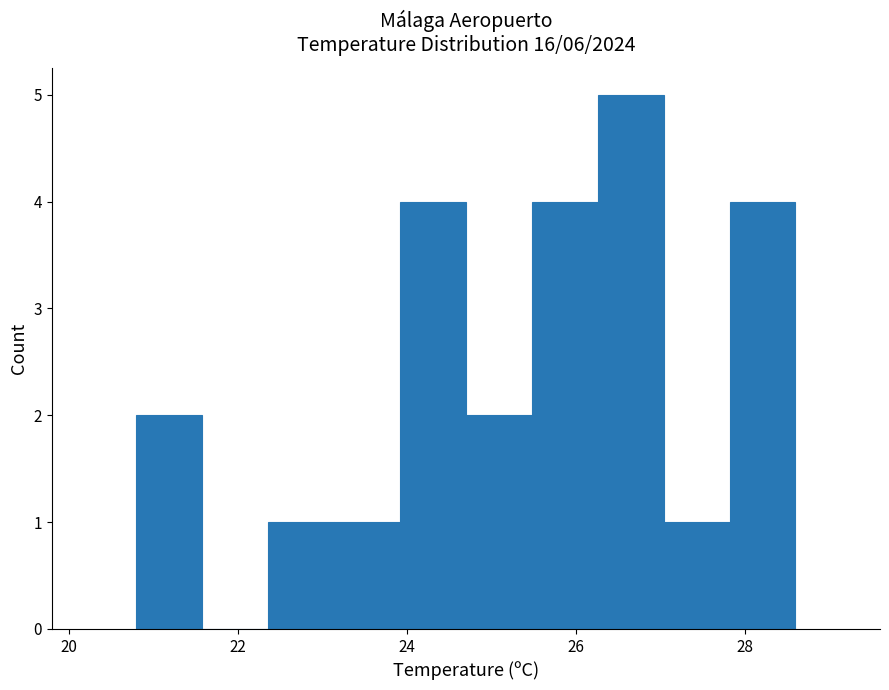

Read against the x-axis, roughly where is the centre of the tallest bar?

26.6